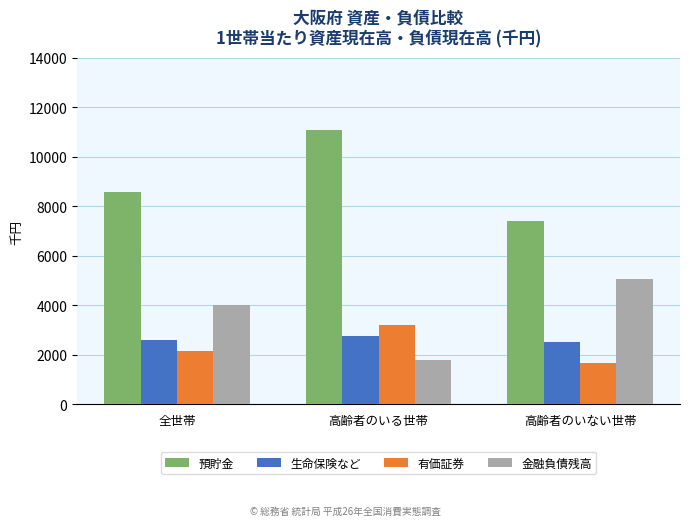

What is the lowest value of the 金融負債残高 series?

1812